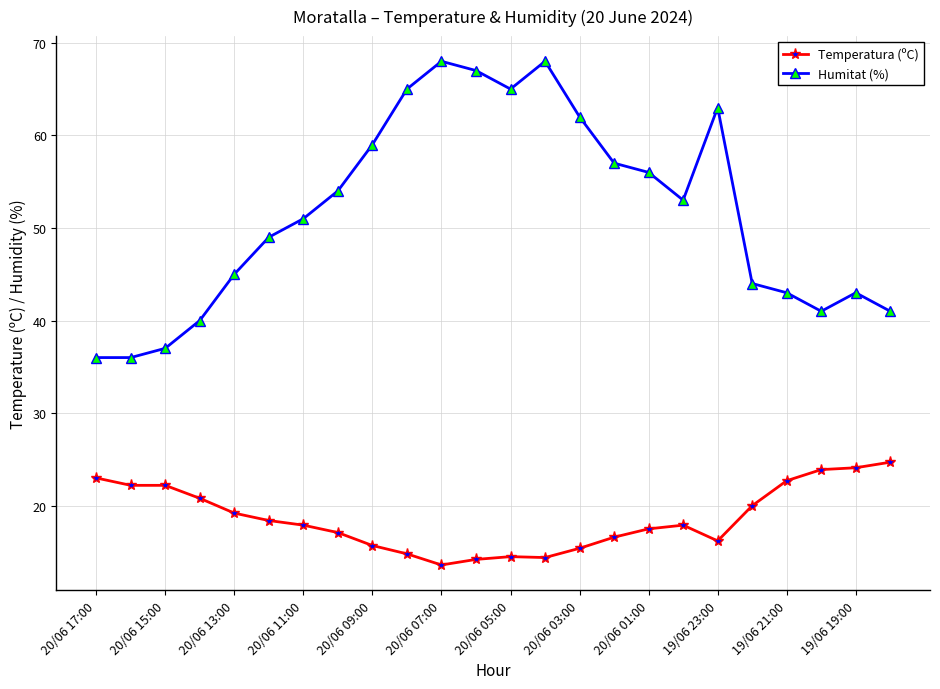

Which series has the largest range (max minus min)?

Humitat (%)